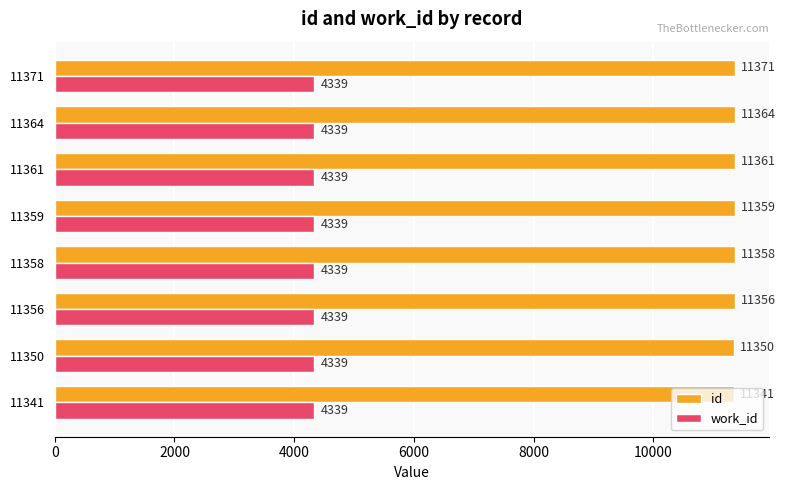

What is the difference between the id values at 11341 and 11350?

9